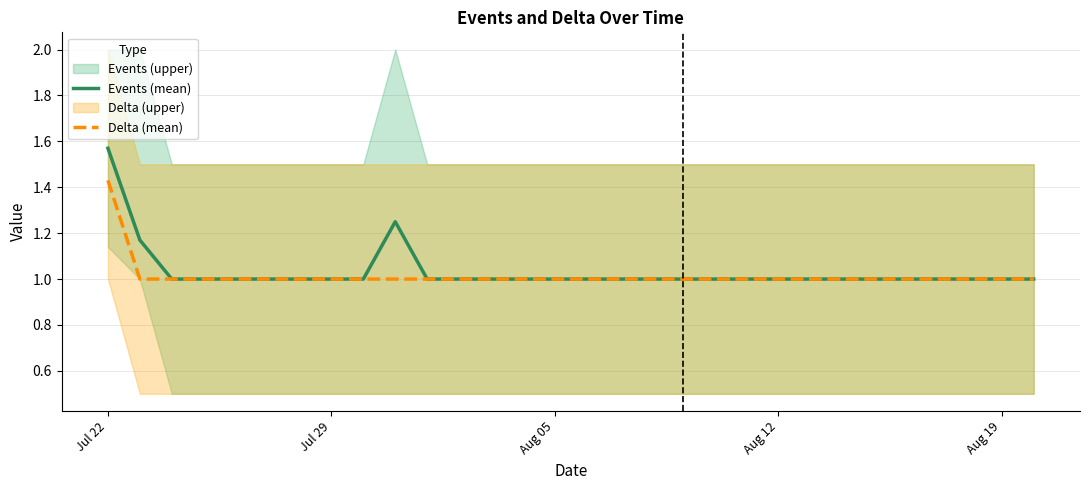

Which category has the highest value in the Events (mean) series?

Jul 22